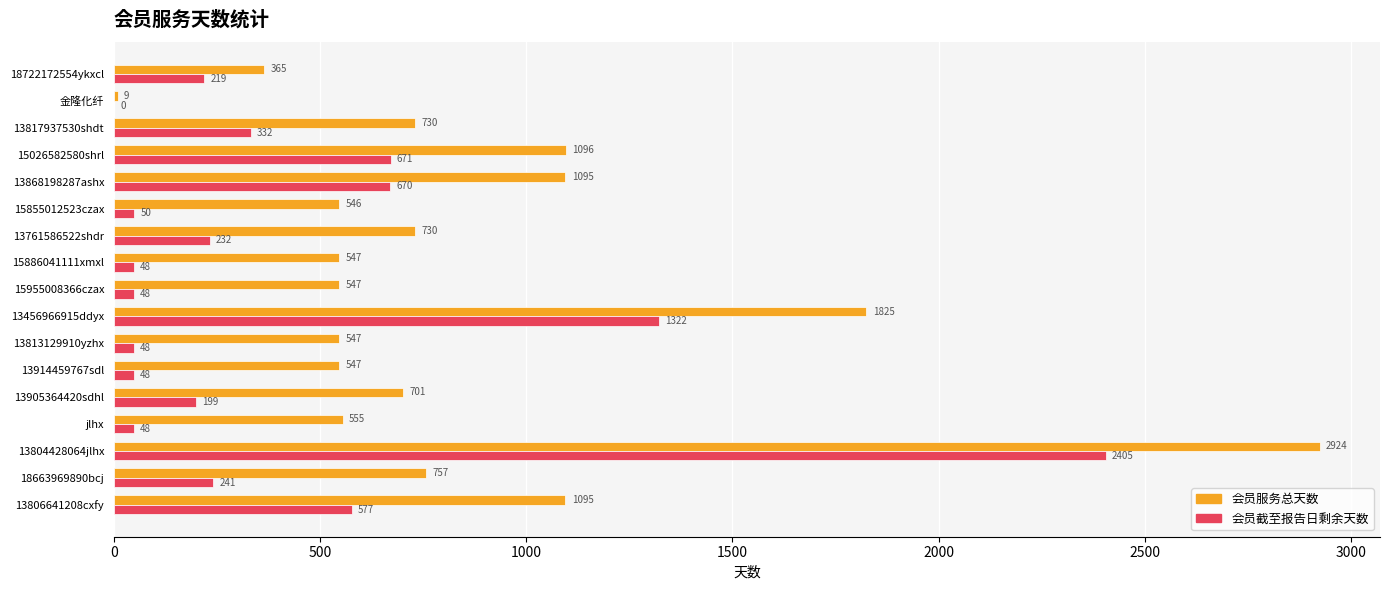

What is the sum of all 会员截至报告日剩余天数 values?

7158